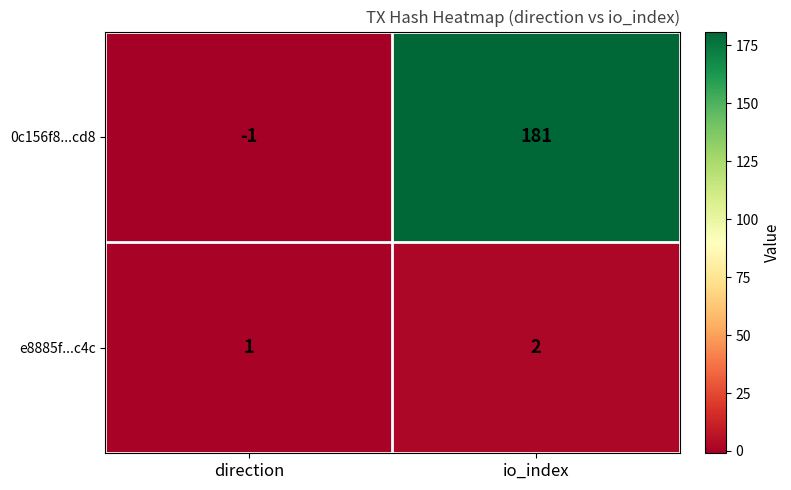

At how many categories does at least one series exceed 86?

1